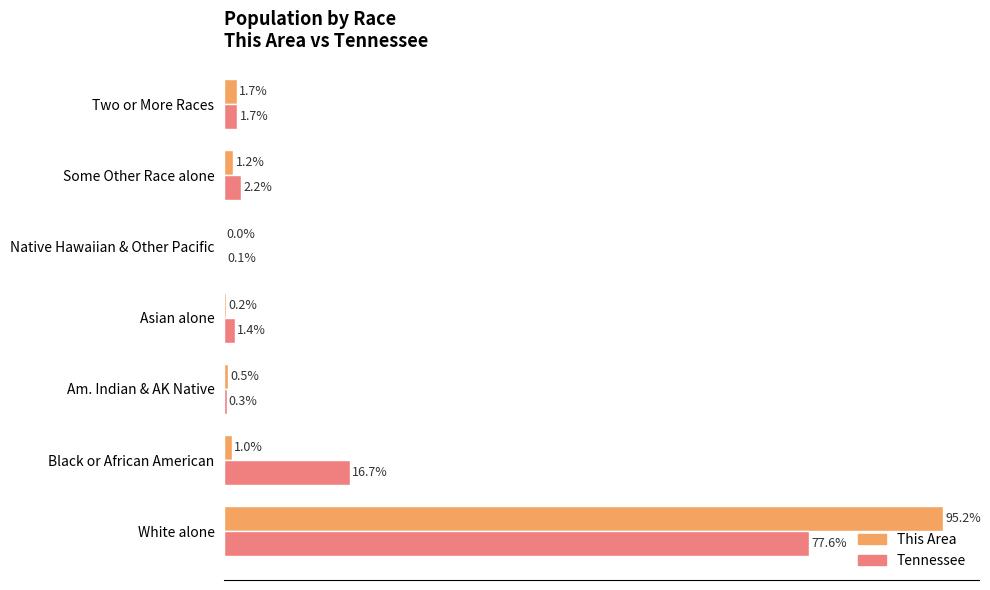

Between Am. Indian & AK Native and Native Hawaiian & Other Pacific, which series saw the biggest shift?

This Area